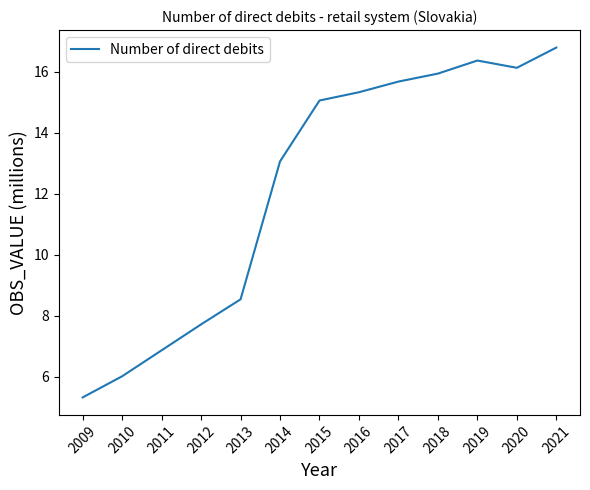

Rank the categories by value from highest to lowest.

2021, 2019, 2020, 2018, 2017, 2016, 2015, 2014, 2013, 2012, 2011, 2010, 2009